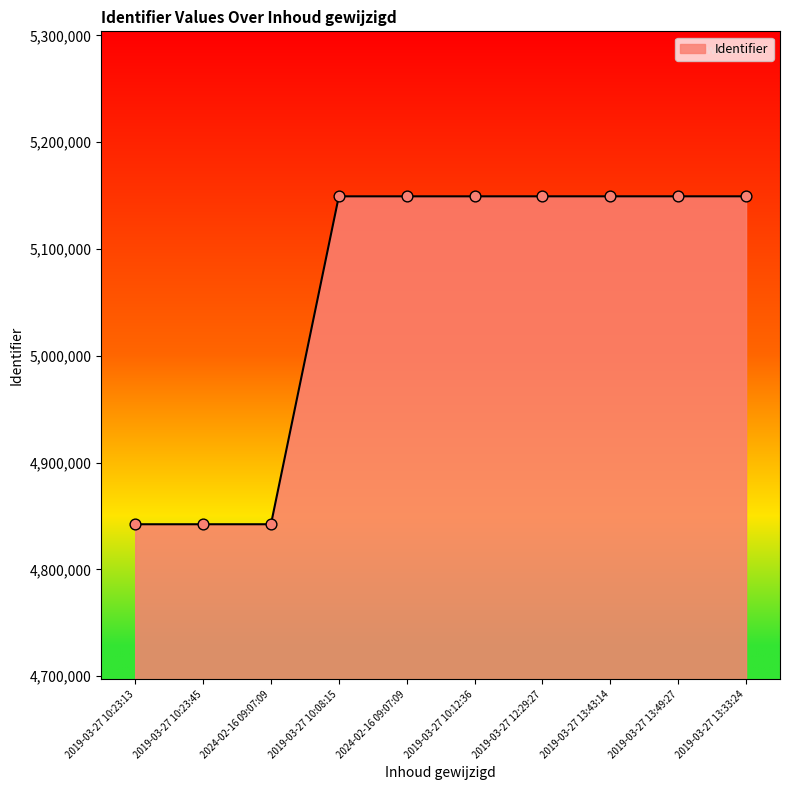

What is the ratio of the value at 2019-03-27 10:08:15 to the value at 2024-02-16 09:07:09?

1.1